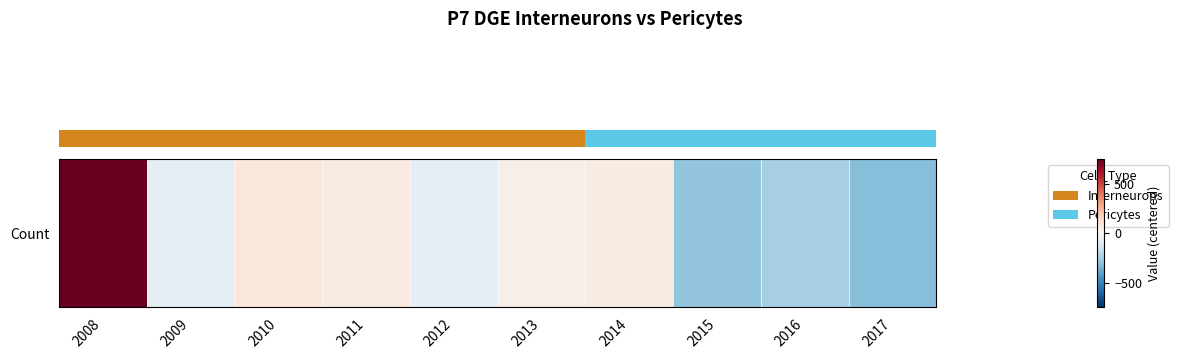

Rank the categories by value from highest to lowest.

2008, 2010, 2011, 2014, 2013, 2012, 2009, 2016, 2015, 2017